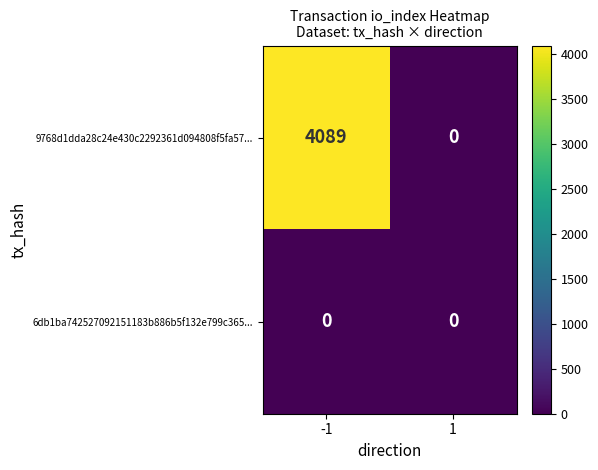

The 9768d1dda28c24e430c2292361d094808f5fa57... series shows 1188 at -1. True or false?

False